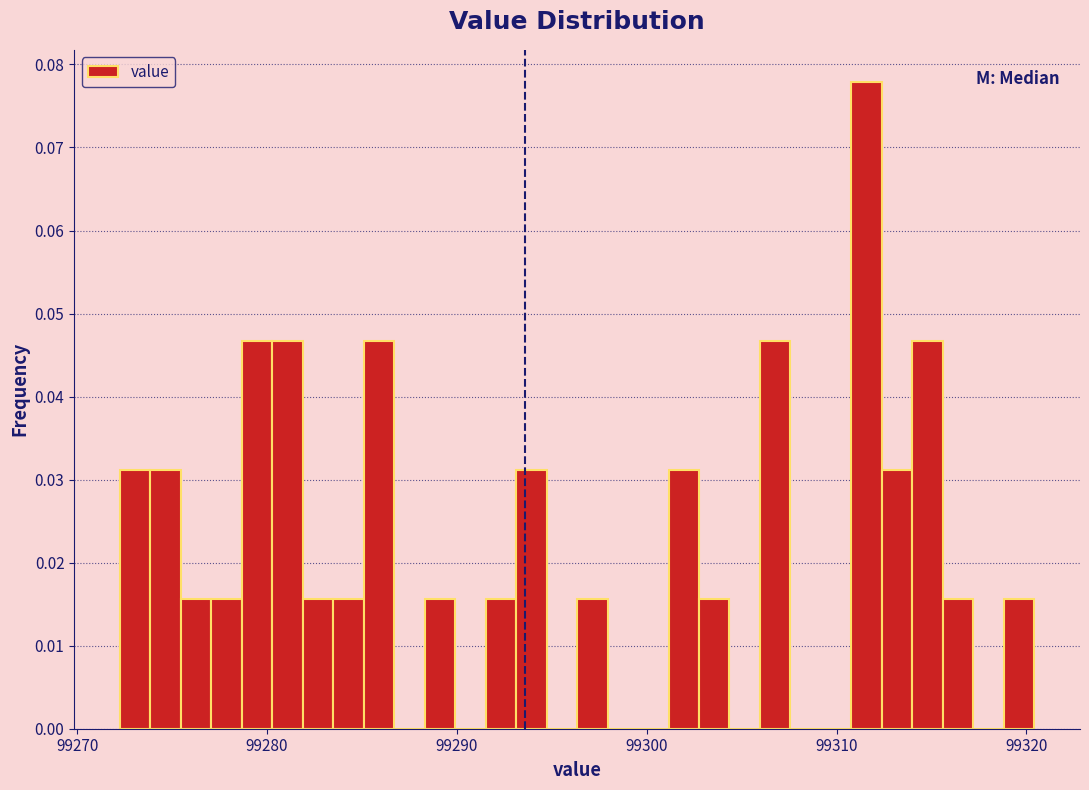

Read against the x-axis, roughly where is the centre of the tallest bar?

99312